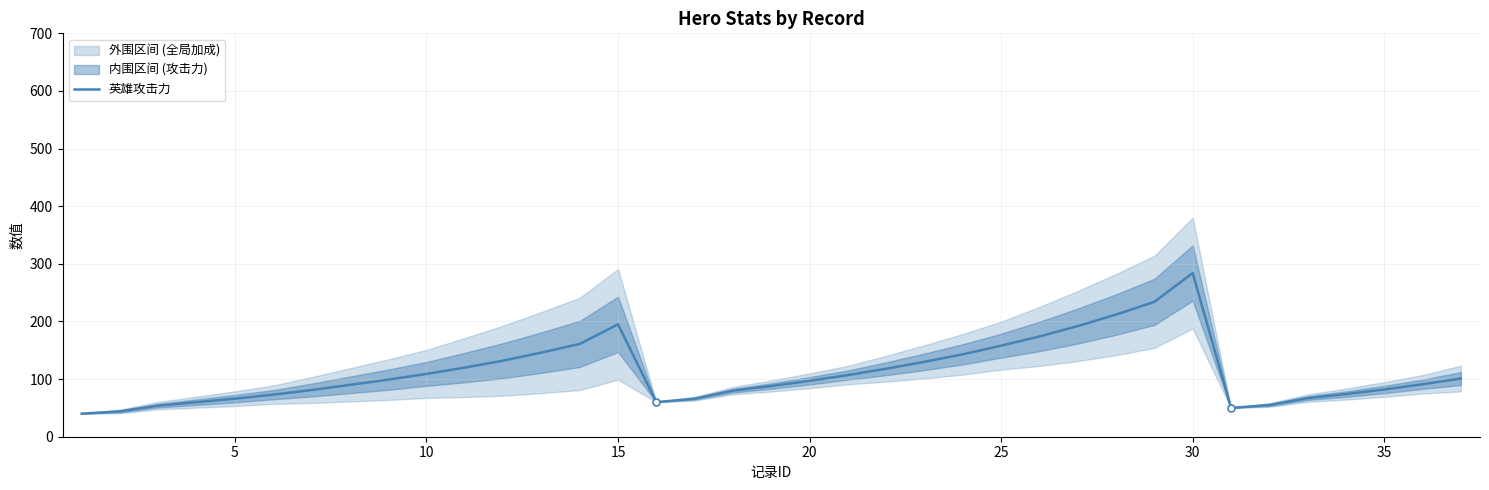

What is the lowest value of the 英雄攻击力 series?

40